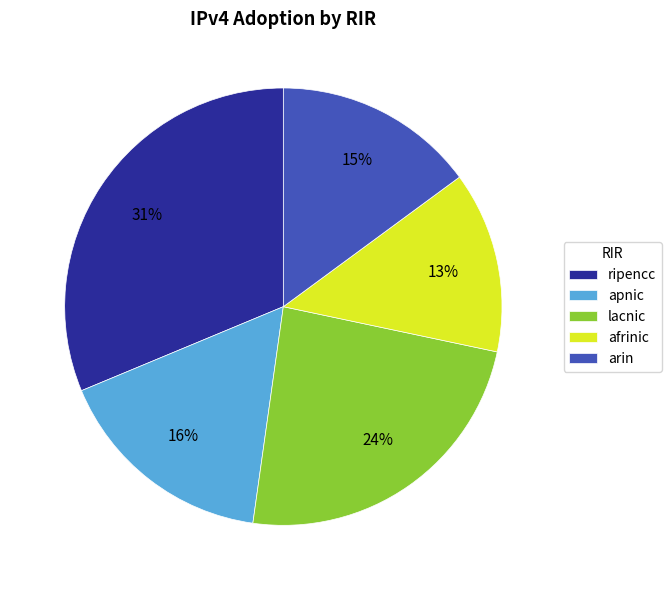

Is there any slice that represents more than half of the pie?

No